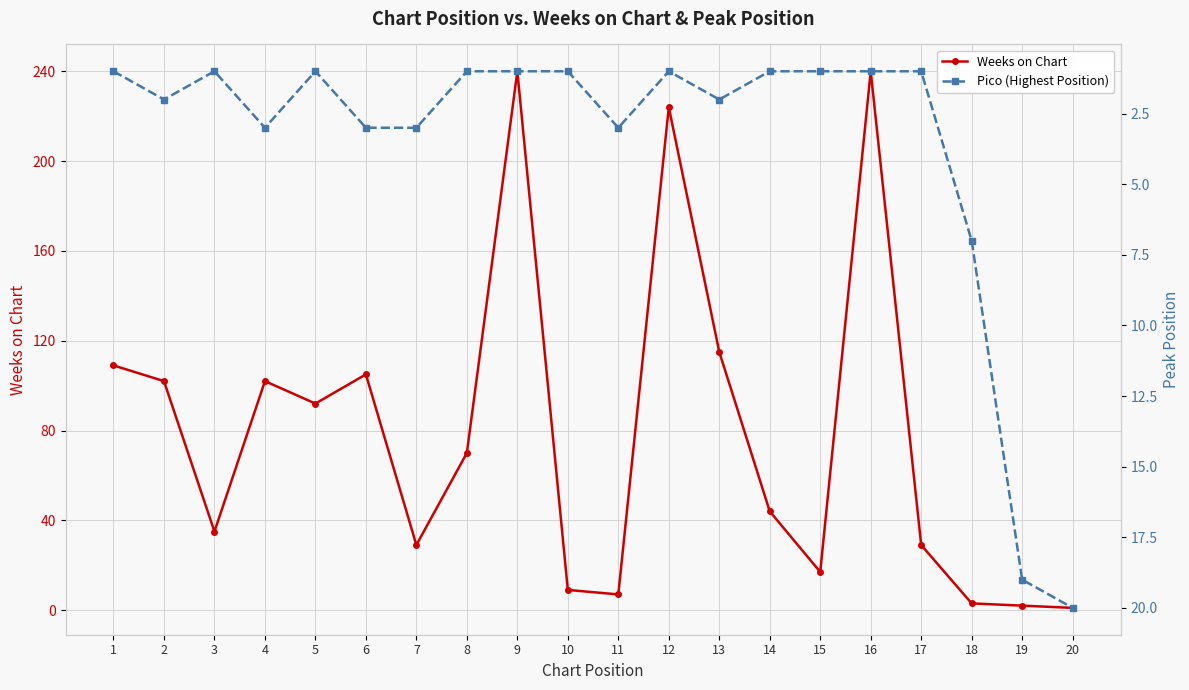

What is the sum of all Pico (Highest Position) values?

73